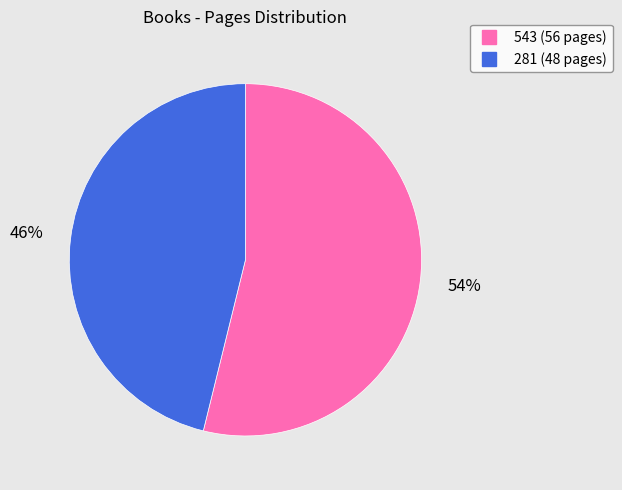

What is the smallest slice in the pie chart?

281